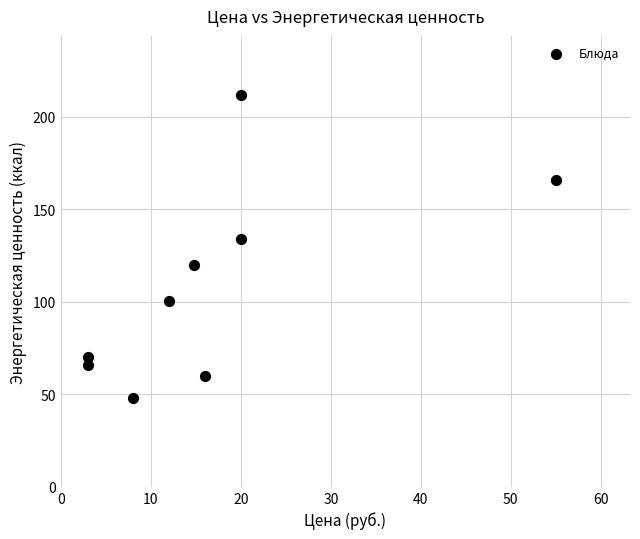

What is the average X value?

16.9